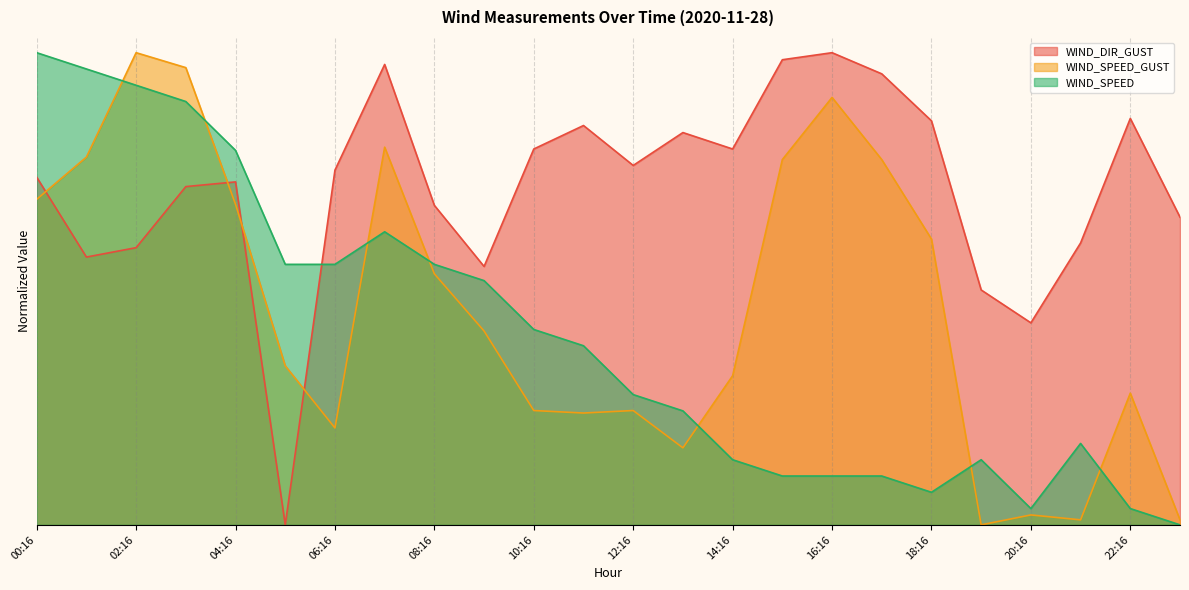

What are all the series names shown in the legend?

WIND_DIR_GUST, WIND_SPEED_GUST, WIND_SPEED